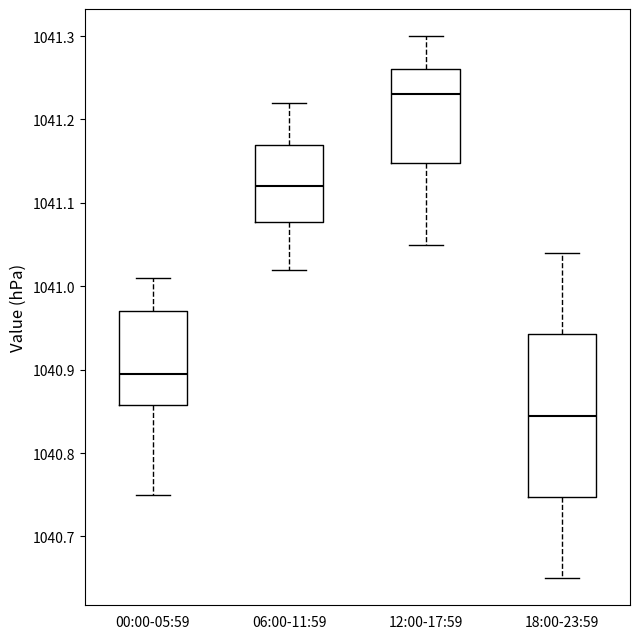

Reading left to right, read every box against the y-axis: the position of its median line, the range the box covers, and the ends of its whiskers. The values are not printed on the chart, so give them approximately, as read against the axis.

00:00-05:59: median 1040.90, box 1040.86 to 1040.97, whiskers 1040.75 to 1041.01
06:00-11:59: median 1041.12, box 1041.08 to 1041.17, whiskers 1041.02 to 1041.22
12:00-17:59: median 1041.23, box 1041.15 to 1041.26, whiskers 1041.05 to 1041.30
18:00-23:59: median 1040.85, box 1040.75 to 1040.94, whiskers 1040.65 to 1041.04